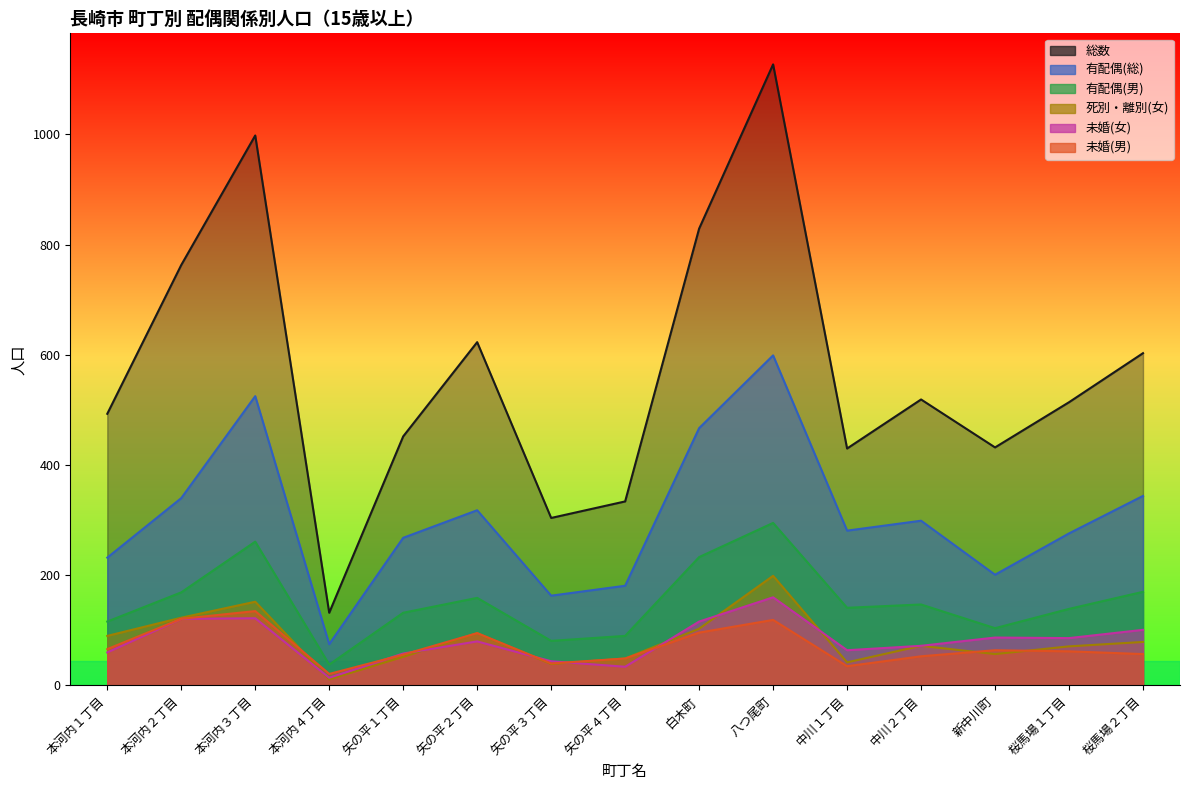

Between 新中川町 and 本河内１丁目, which is larger?

新中川町